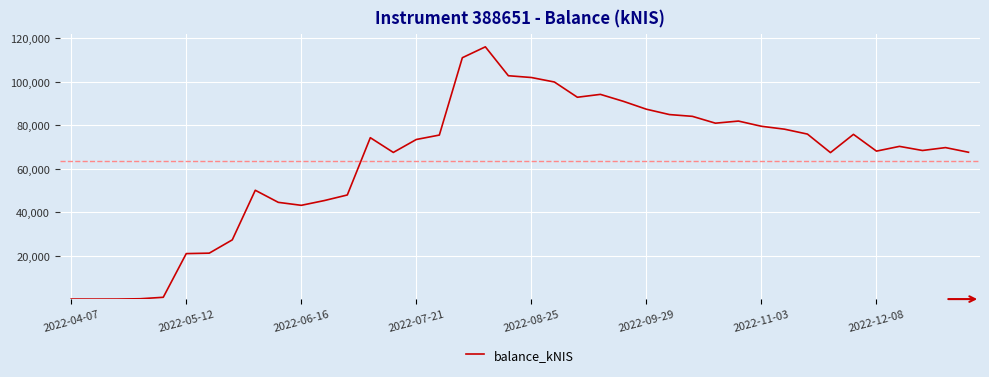

What is the greatest value displayed?

116162.8